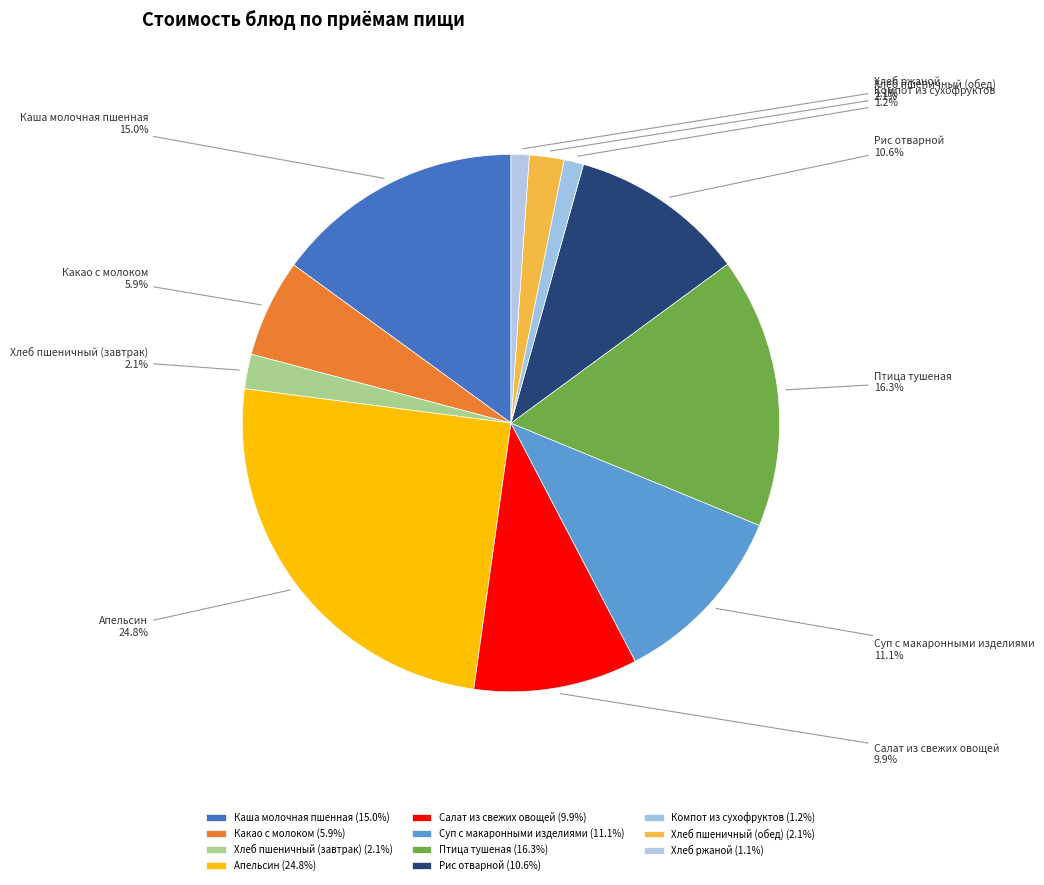

Which has a higher value, Какао с молоком or Птица тушеная?

Птица тушеная